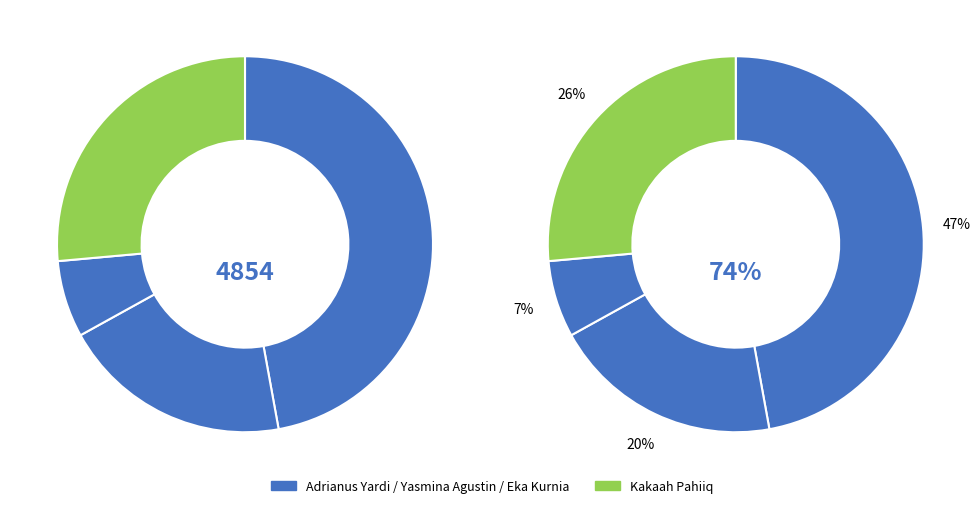

What is the ratio of the value at Kakaah Pahiiq to the value at Adrianus Yardi?

0.6